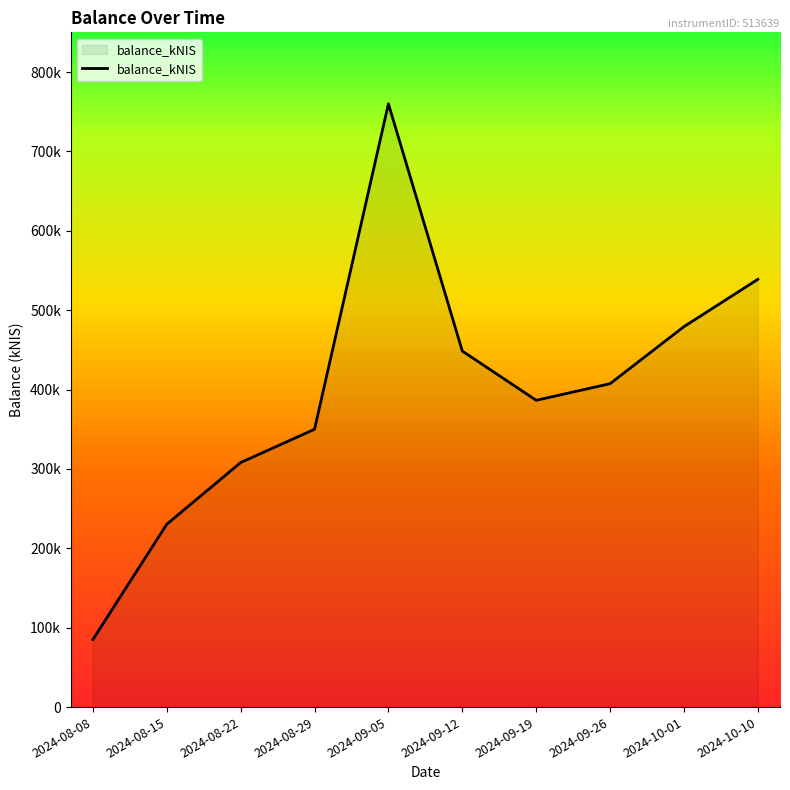

What is the average value?

399392.6